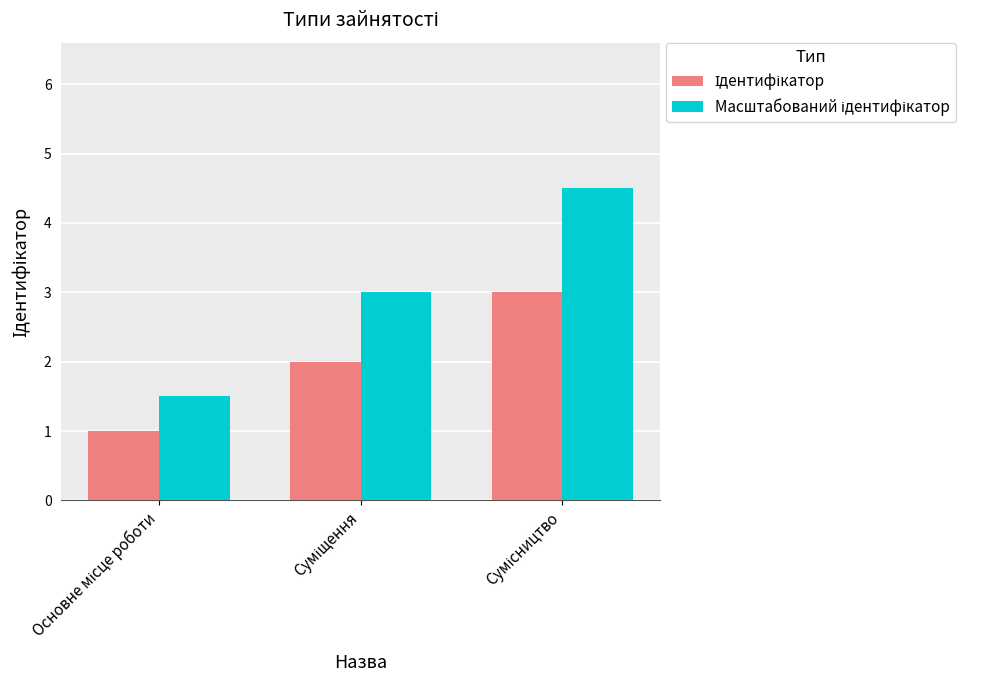

What is the maximum value shown in the chart?

4.5